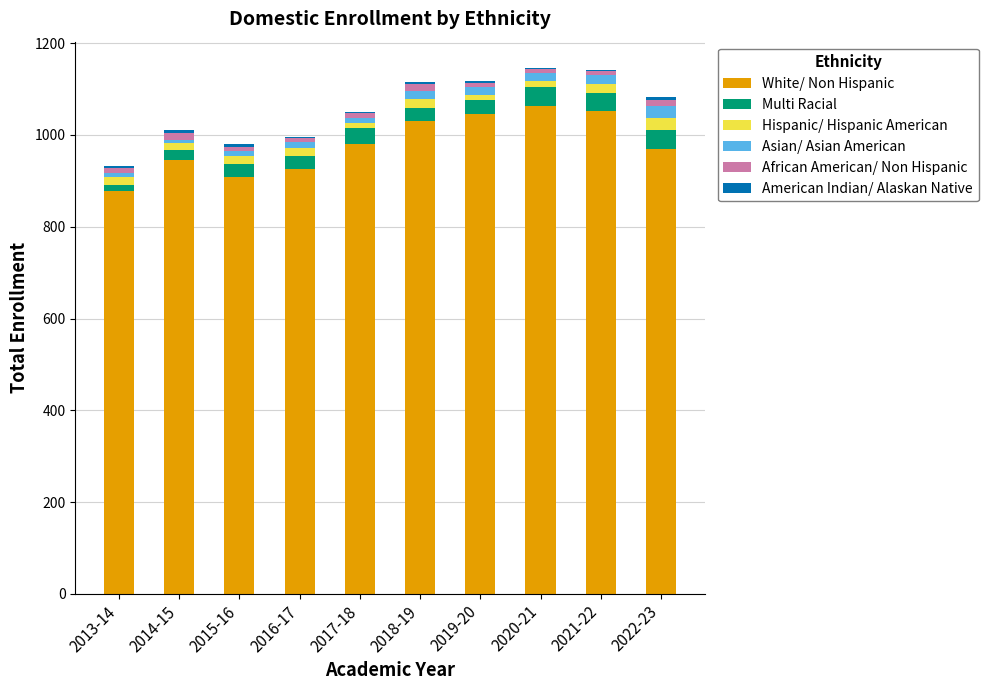

What is the maximum value for White/ Non Hispanic?

1063